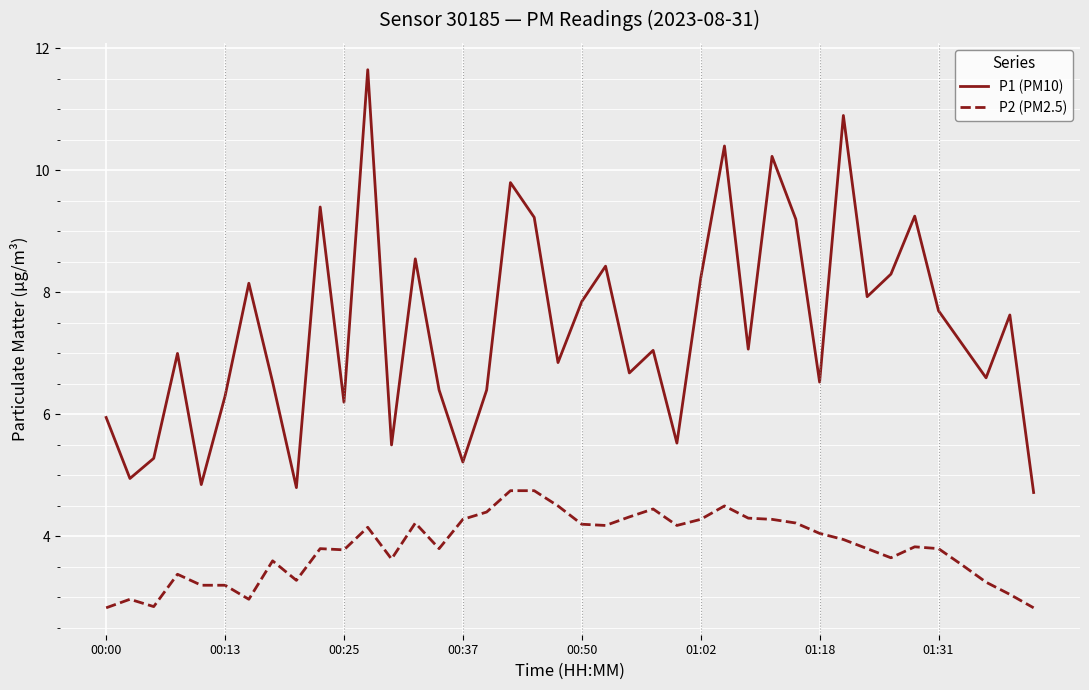

How many series are shown in this chart?

2